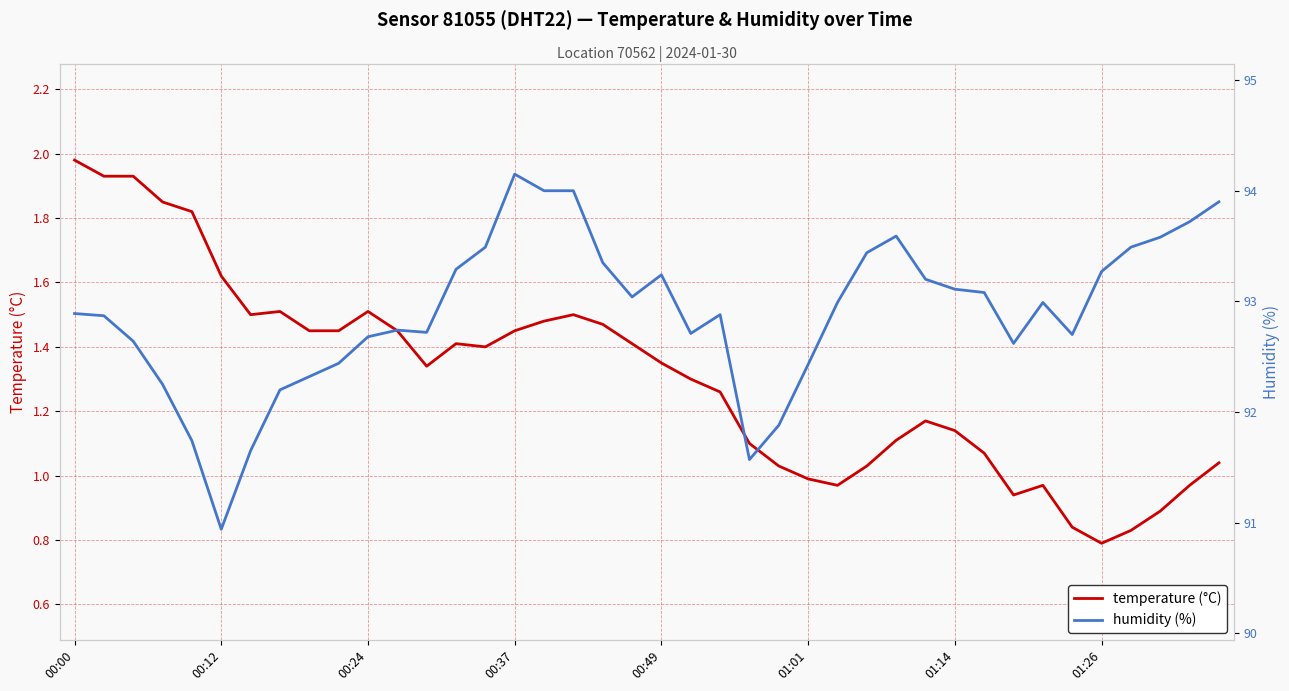

True or false: temperature and humidity cross at least once.

False